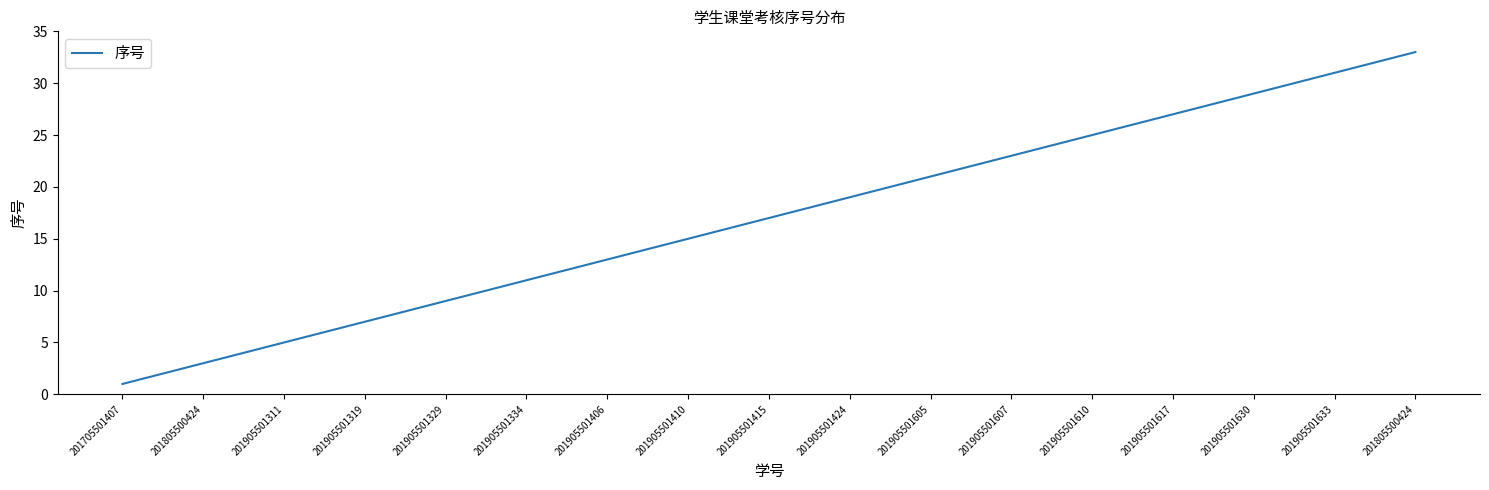

What is the greatest value displayed?

33